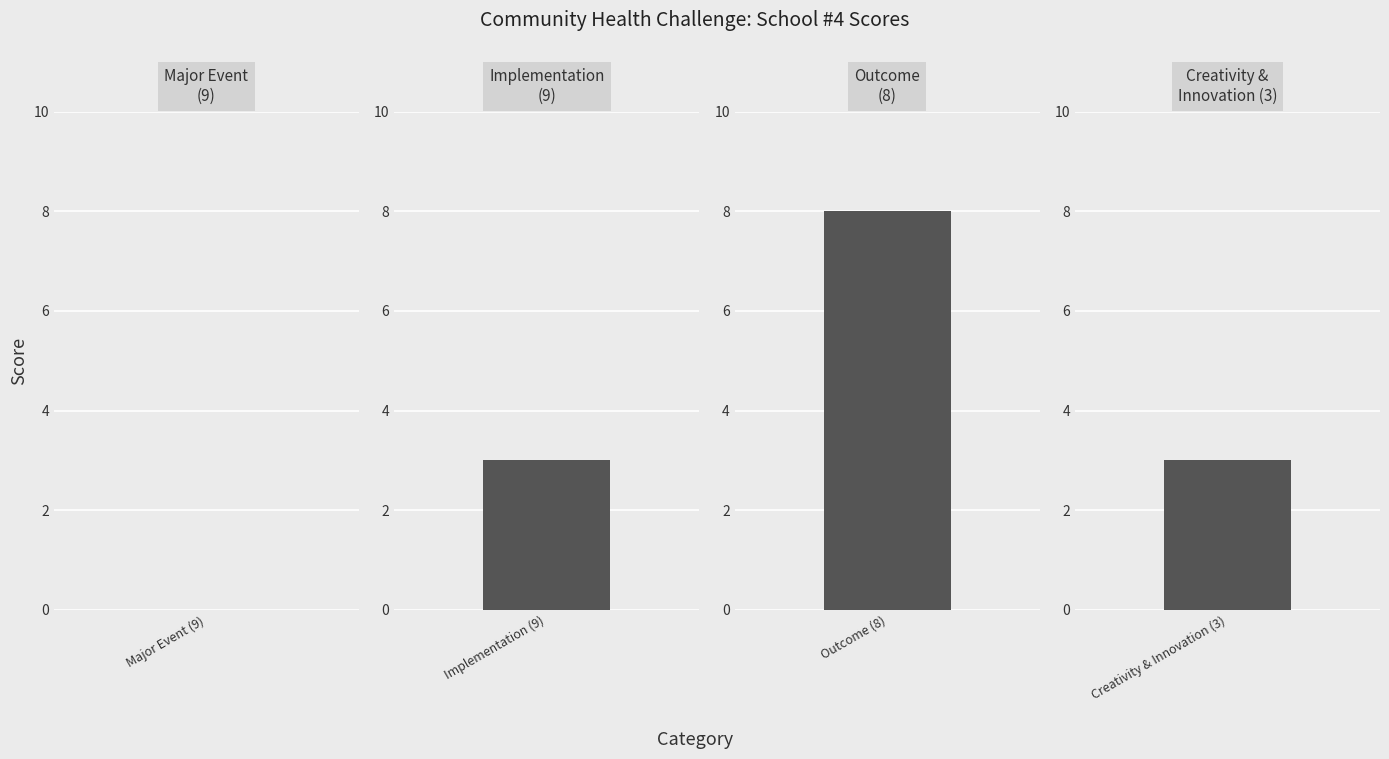

Rank the categories by value from highest to lowest.

Total: Outcome (8), Total: Implementation (9), Total: Creativity & Innovation (3), Total: Major Event (9)